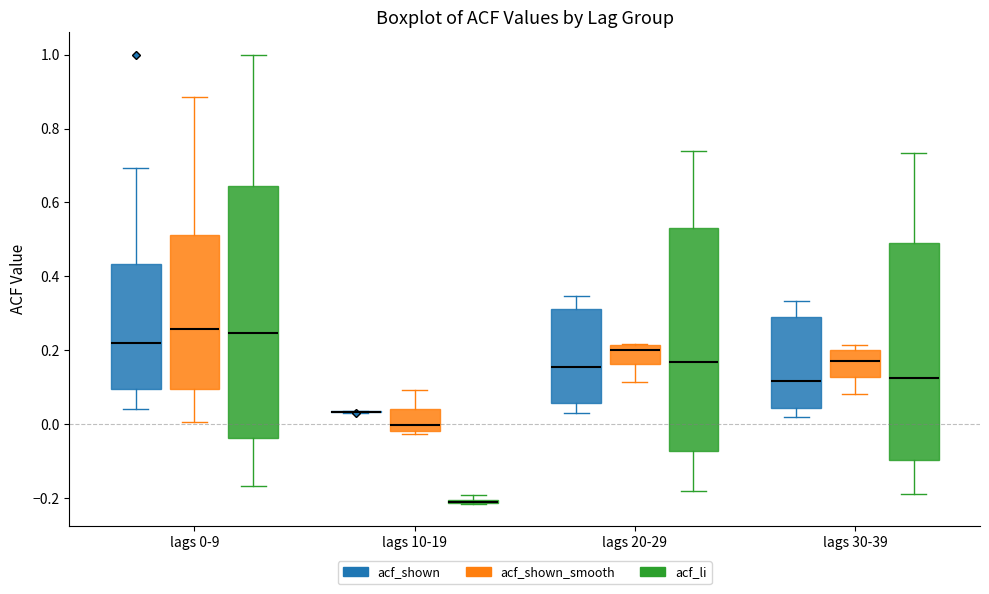

Where is the lower edge of the box for lags 30-39 (acf_li) on the y-axis? The values are not printed on the chart, so give them approximately, as read against the axis.

-0.10